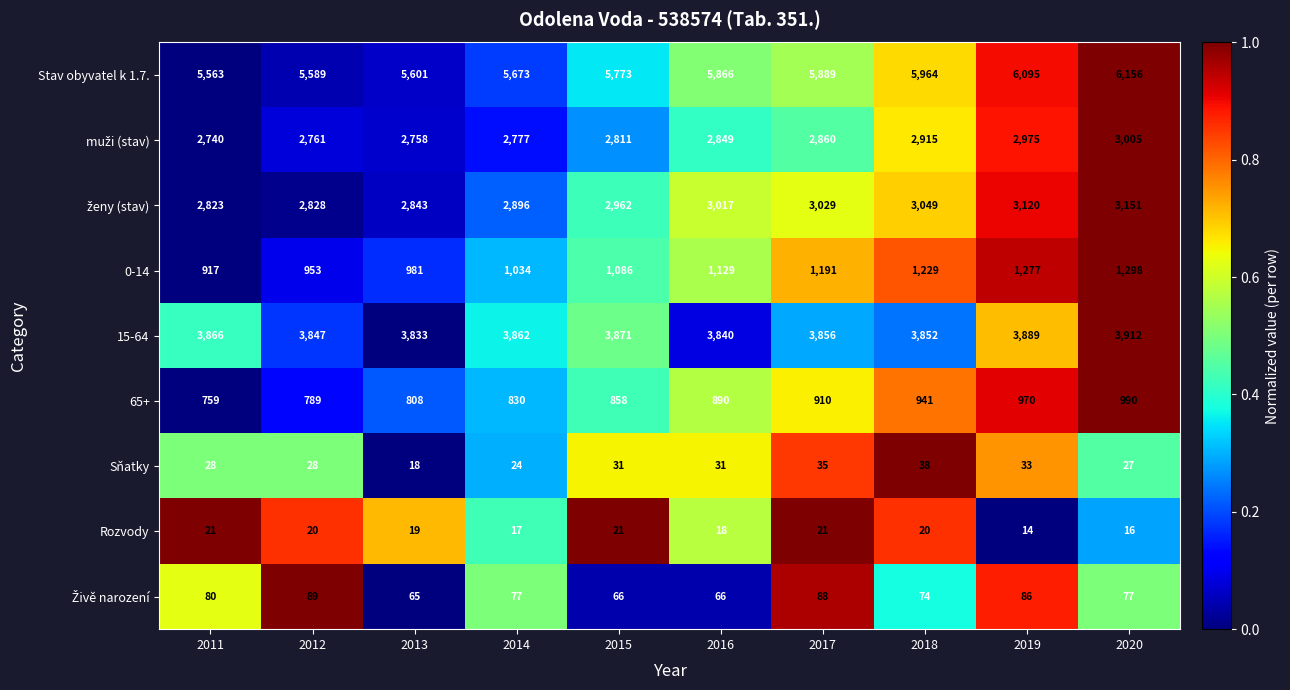

List the labels in order of Stav obyvatel k 1.7. value, smallest first.

2011, 2012, 2013, 2014, 2015, 2016, 2017, 2018, 2019, 2020